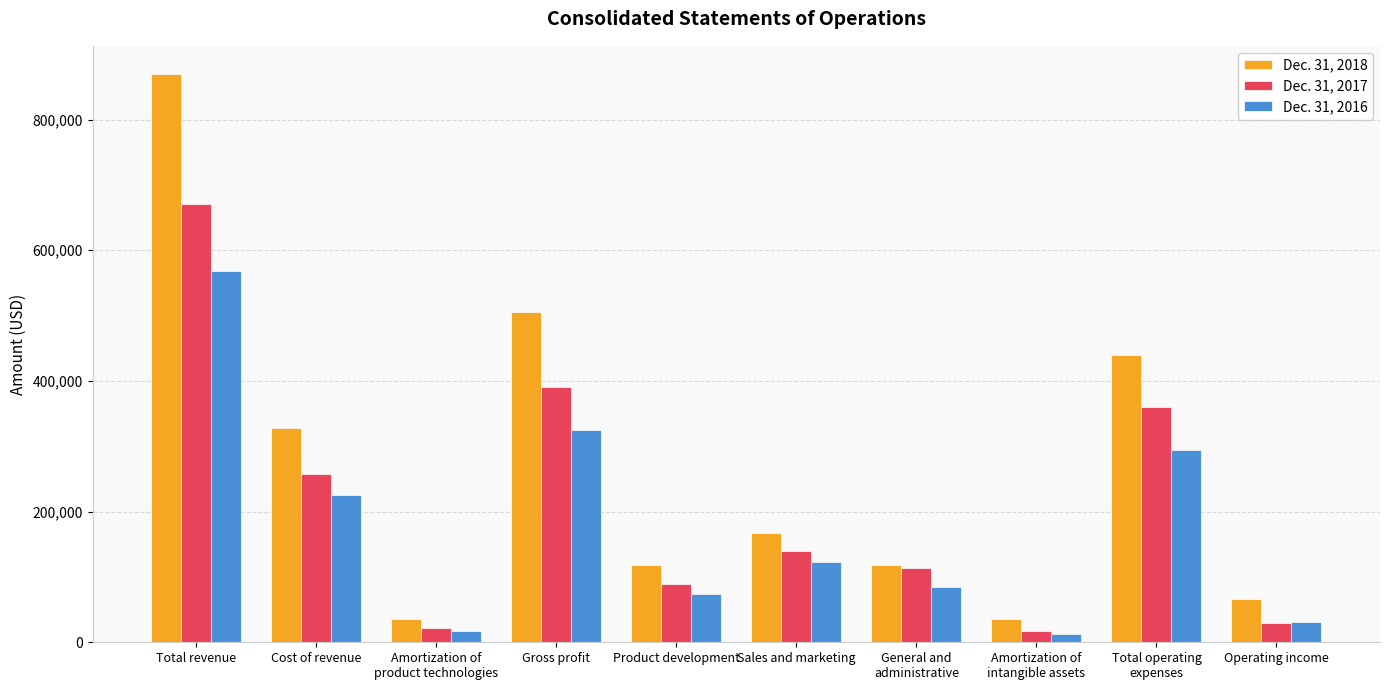

List the series in order of their overall mean, highest first.

Dec. 31, 2018, Dec. 31, 2017, Dec. 31, 2016